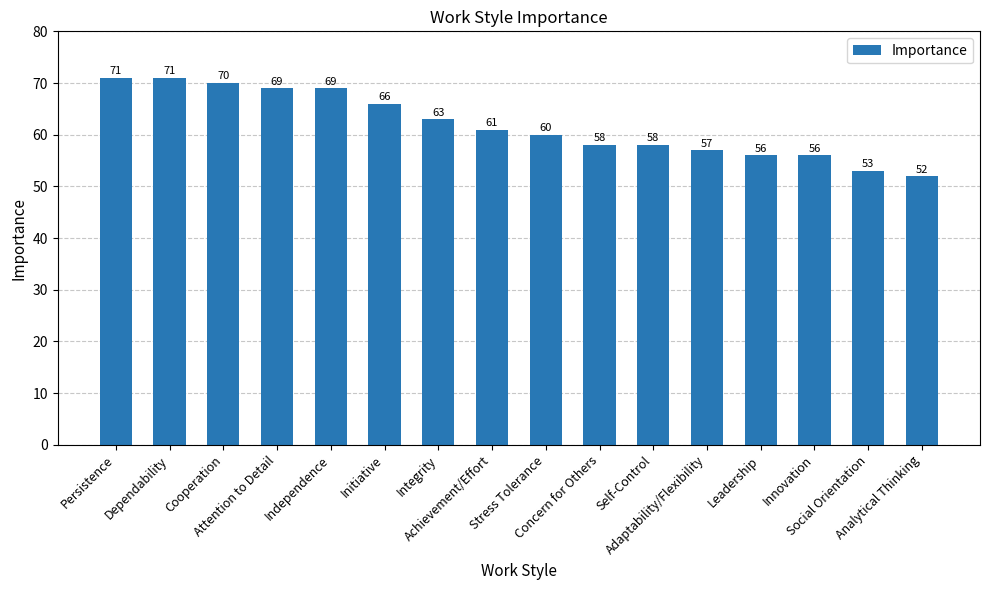

What is the smallest value displayed?

52